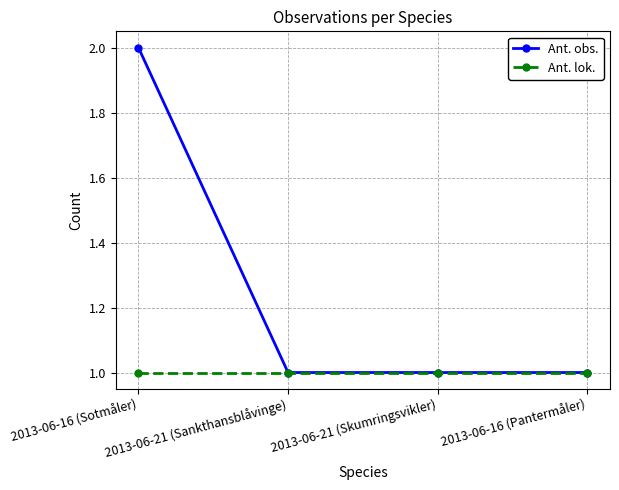

What is the approximate value of Ant. obs. at 2013-06-21 (Skumringsvikler)?

1